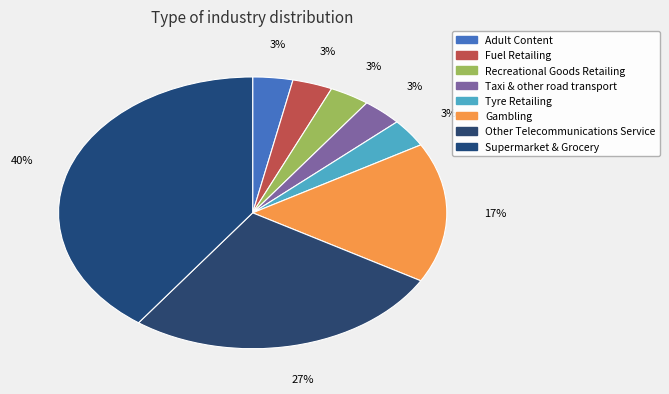

Combined, do Tyre Retailing and Other Telecommunications Service account for over 50%?

No